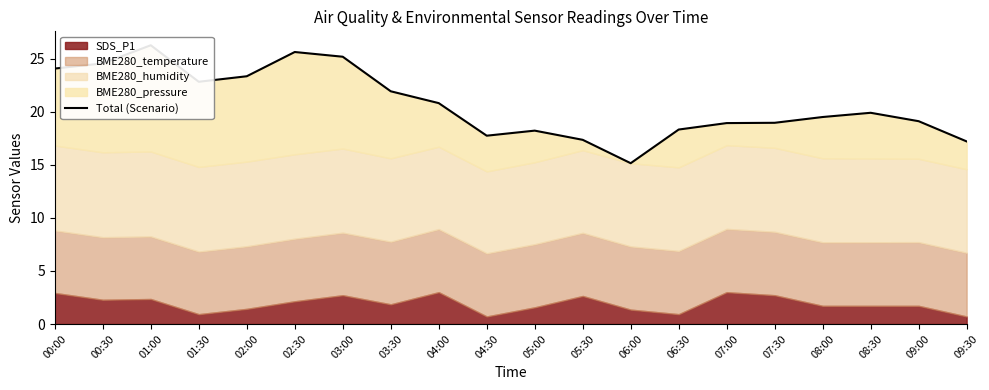

The value at 03:00 is 25.2. True or false?

True